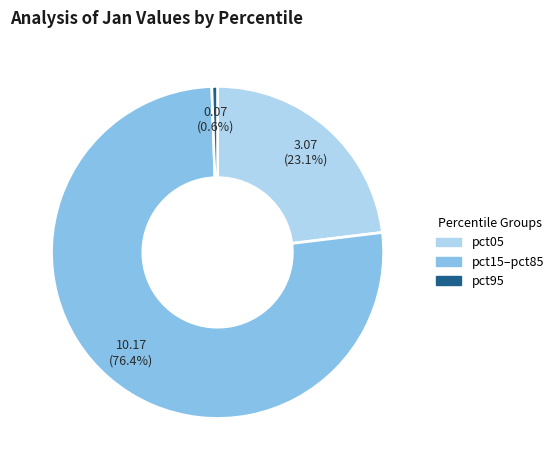

Which slice represents more than half of the pie?

pct15–pct85